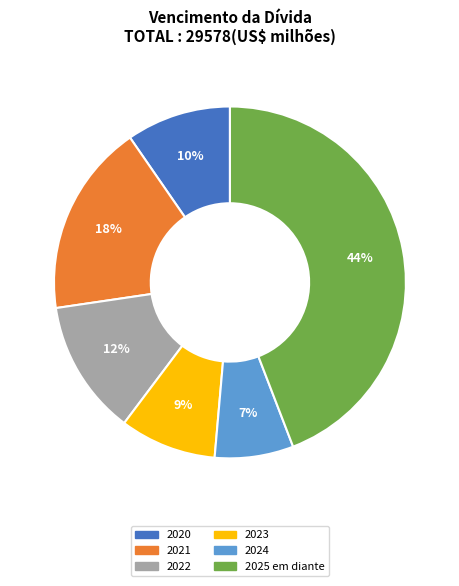

True or false: 2024 accounts for 7% of the total.

True